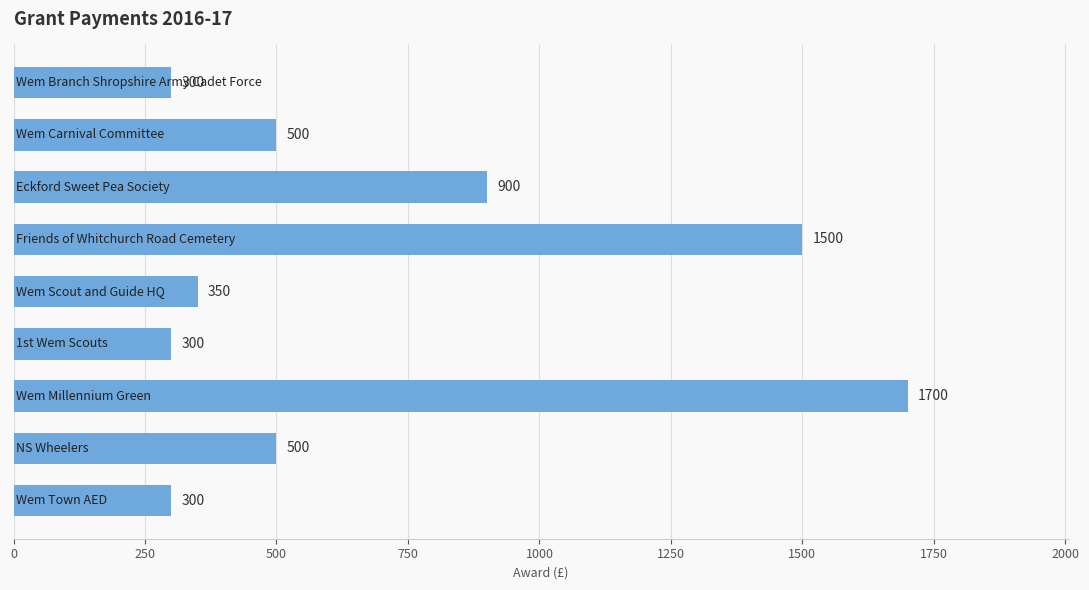

What is the maximum value shown in the chart?

1700